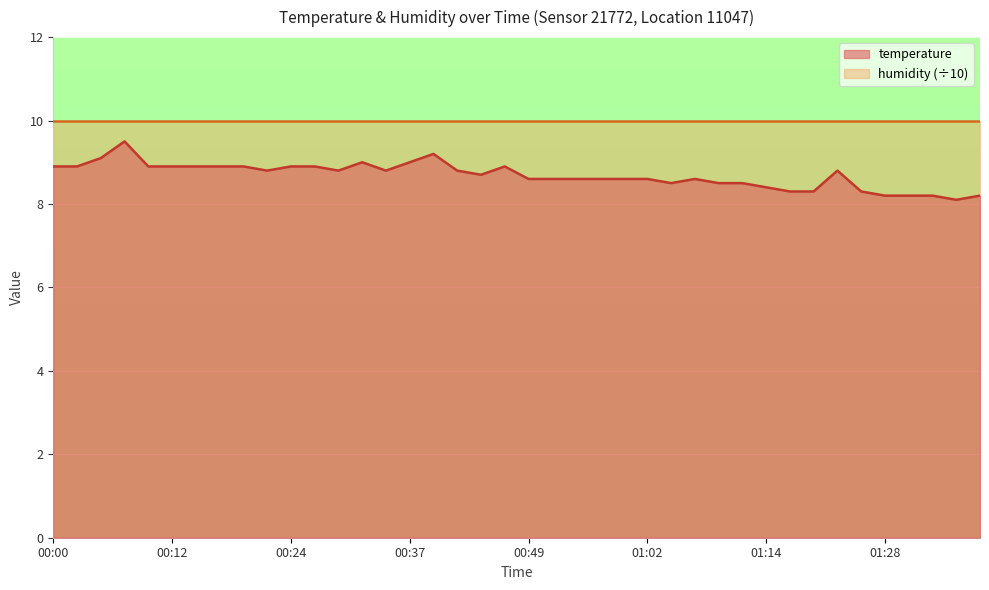

How many lines are shown in the chart?

2